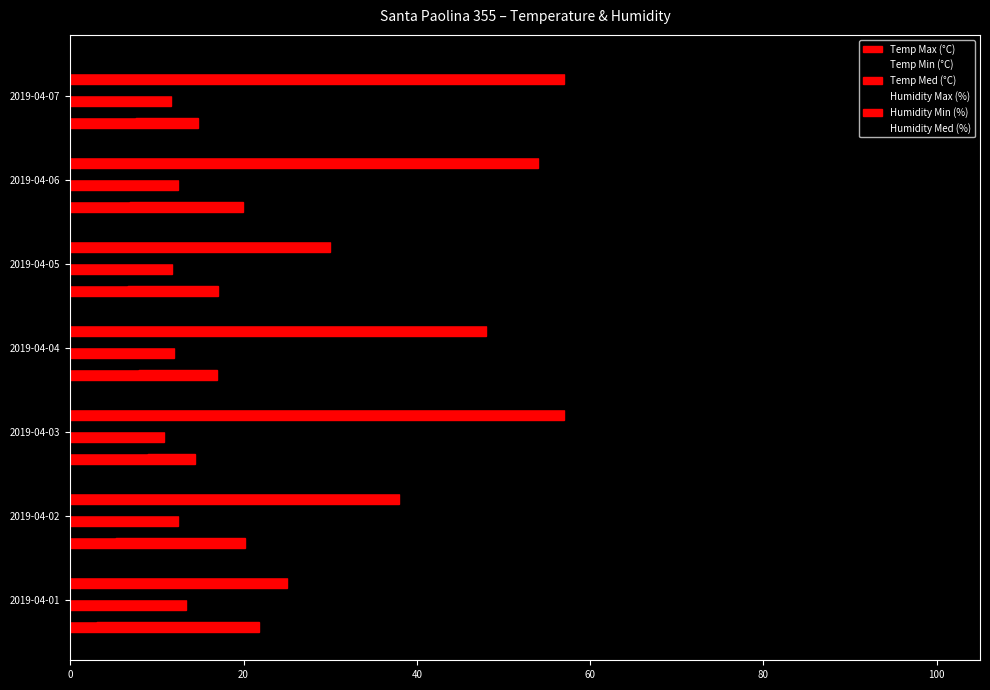

How many series are shown in this chart?

6